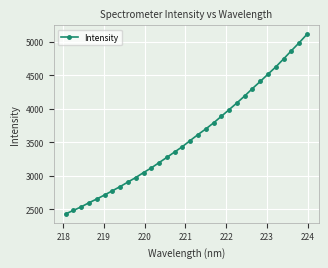

How many lines are shown in the chart?

1